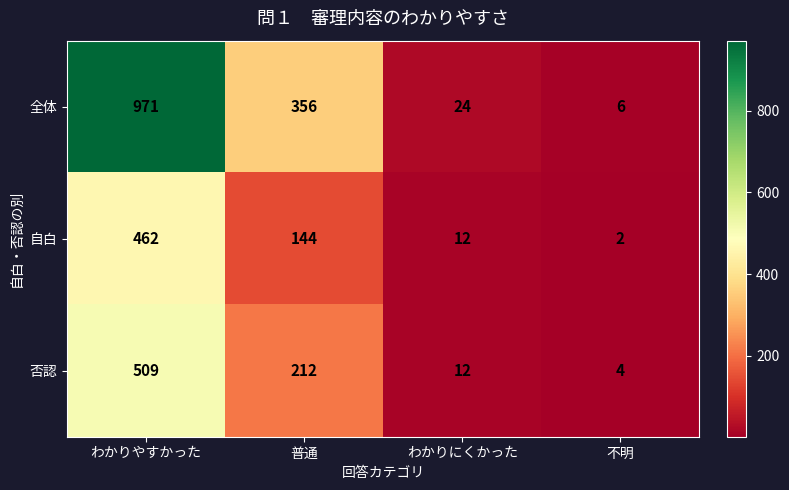

What is the difference between the 自白 values at 不明 and わかりやすかった?

460